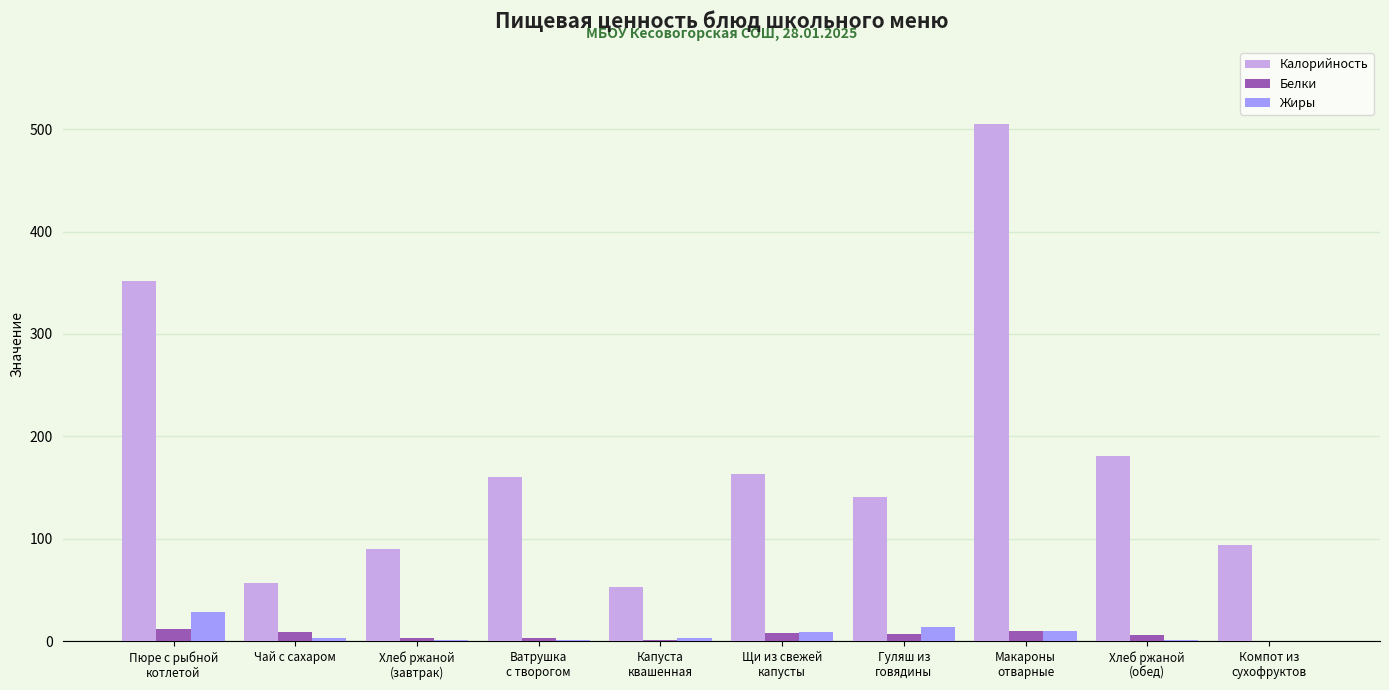

Which series has the largest total across all categories?

Калорийность